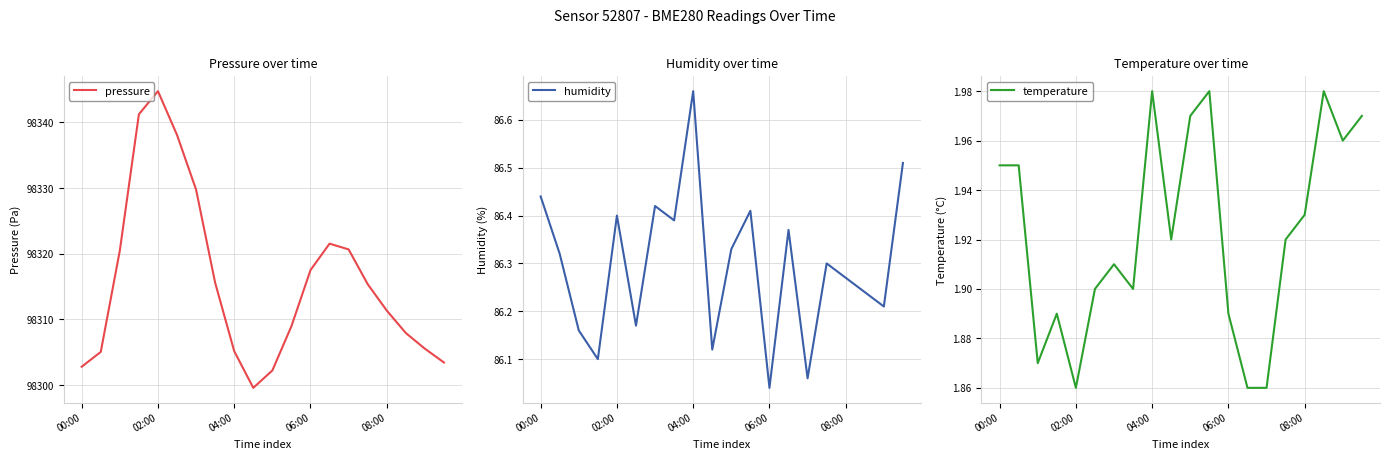

How many lines are shown in the chart?

3